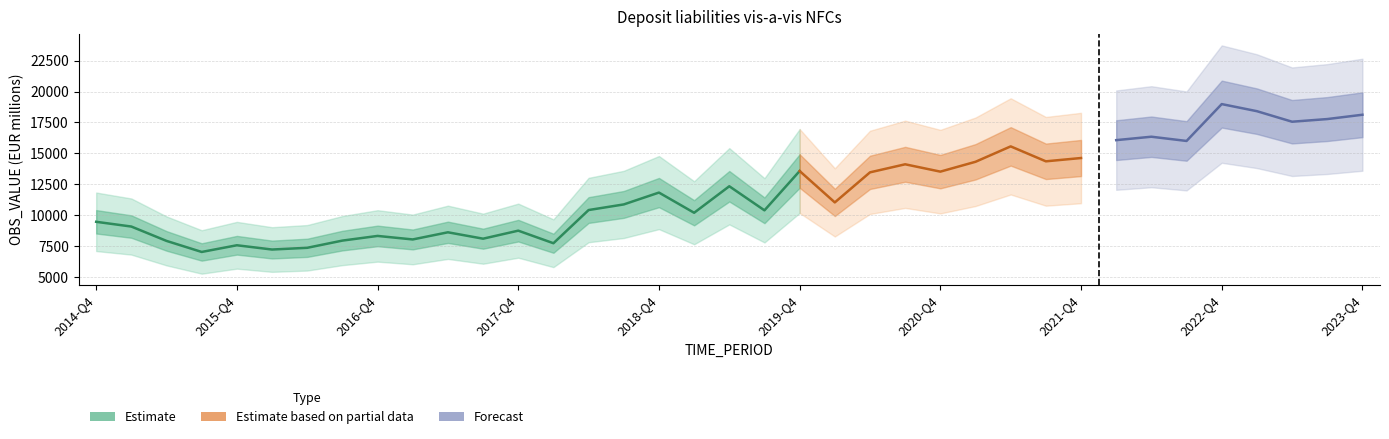

How many values are below 11031?

18